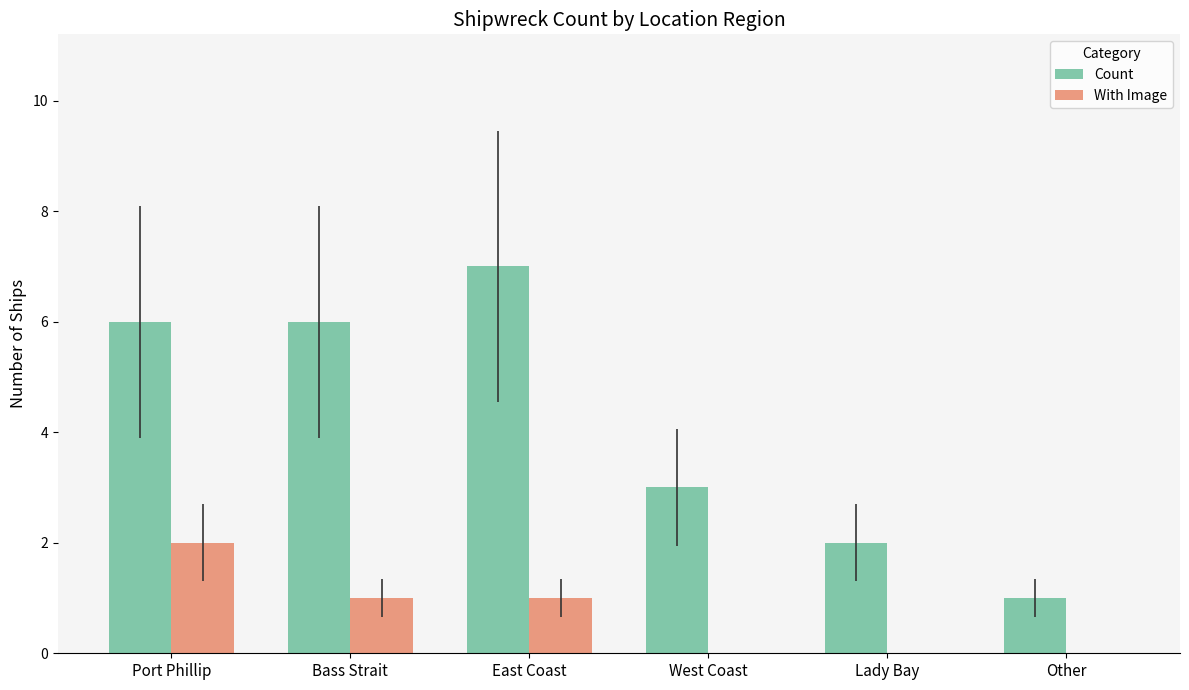

Which series has the largest total across all categories?

Count